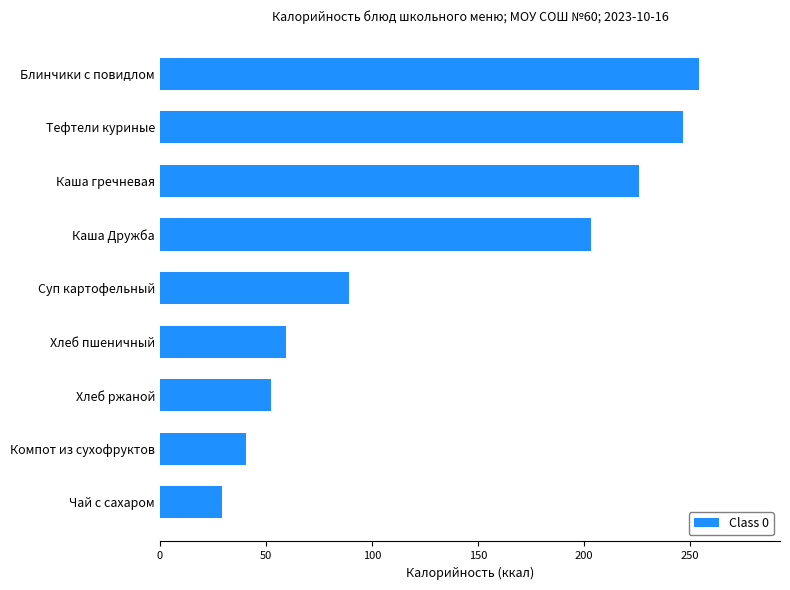

What is the maximum value shown in the chart?

254.2